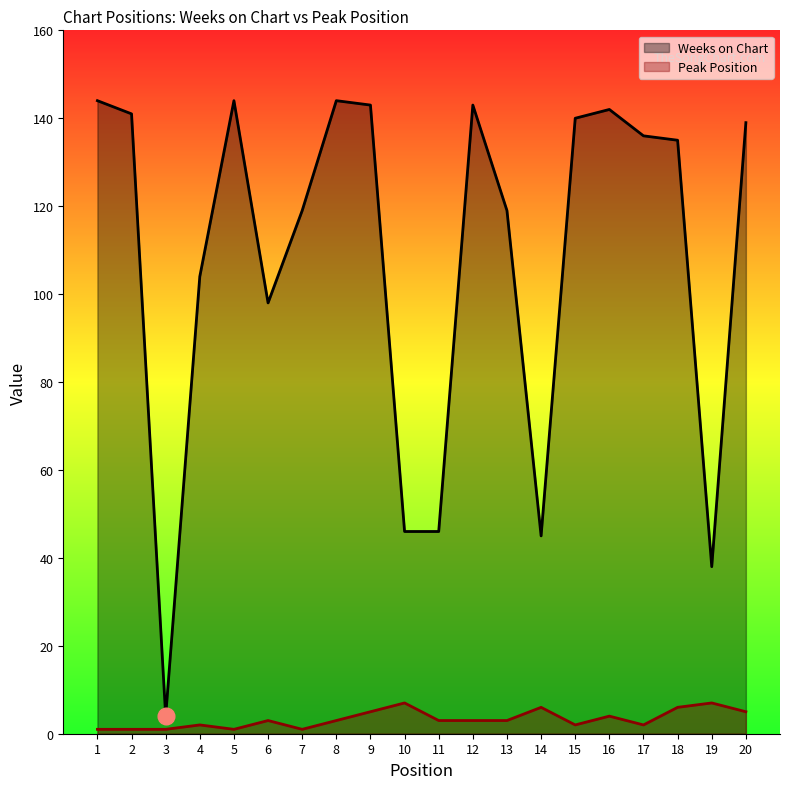

Reading left to right, extract all data points from this chart.

Weeks on Chart: 1=144	2=141	3=4	4=104	5=144	6=98	7=119	8=144	9=143	10=46	11=46	12=143	13=119	14=45	15=140	16=142	17=136	18=135	19=38	20=139
Peak Position: 1=1	2=1	3=1	4=2	5=1	6=3	7=1	8=3	9=5	10=7	11=3	12=3	13=3	14=6	15=2	16=4	17=2	18=6	19=7	20=5